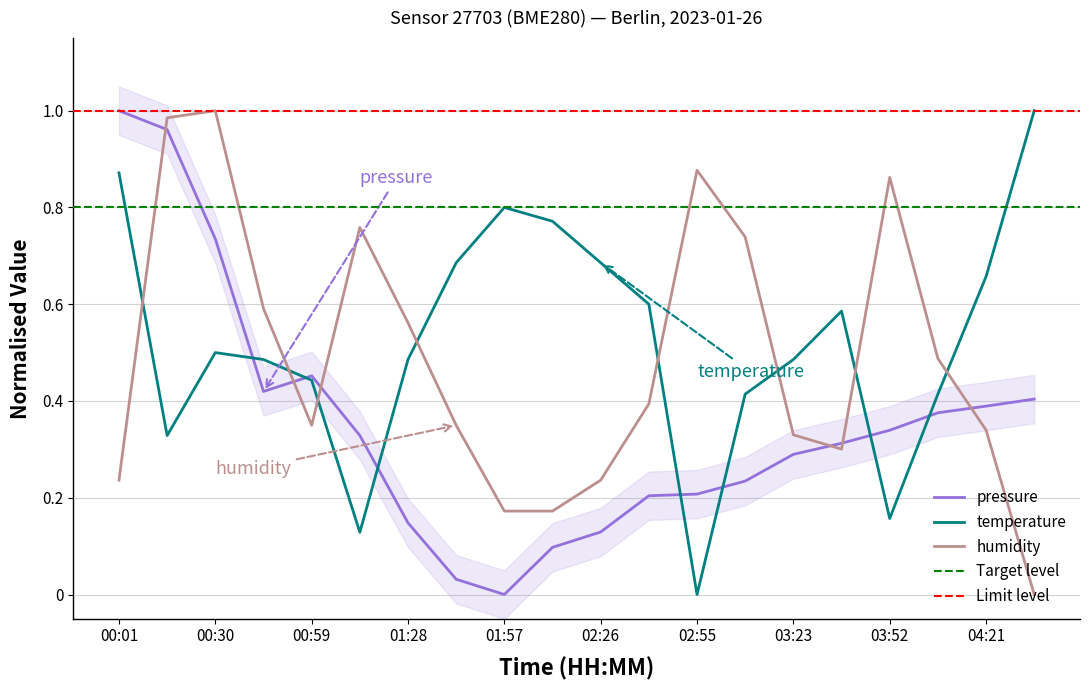

The humidity series shows 0.4 at 02:40. True or false?

True